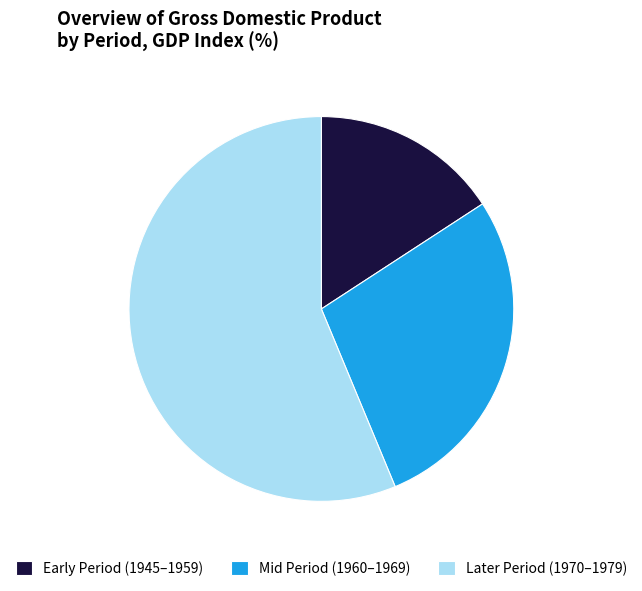

Does Later Period (1970–1979) account for over 50% of the chart?

Yes